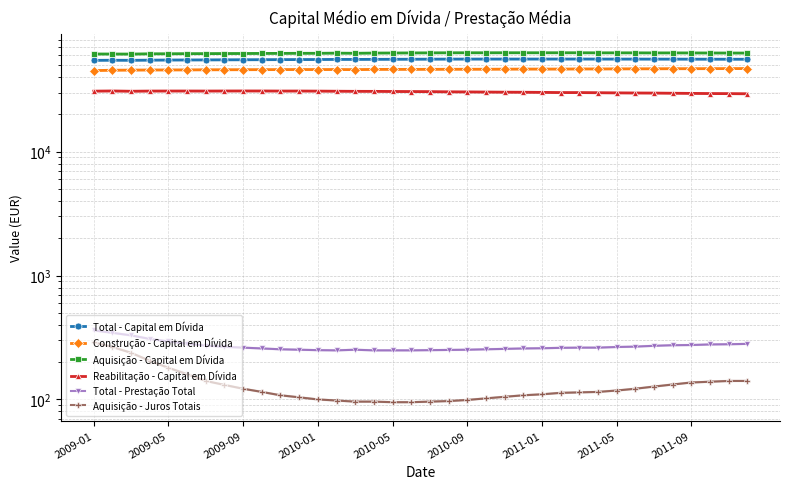

What is the smallest value displayed?

95